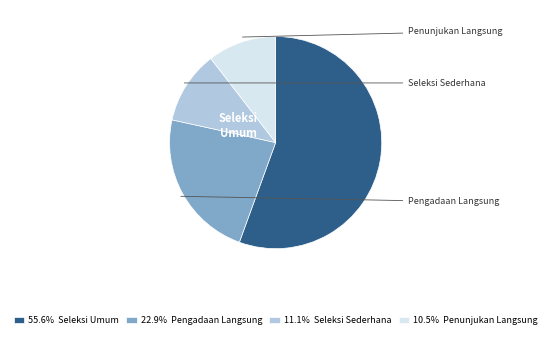

Is there a majority slice in this chart?

Yes